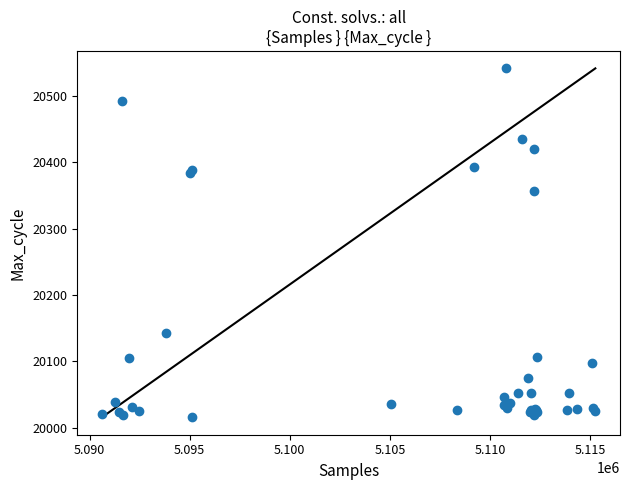

What Y value in the scatter plot is closest to 20278?

20357